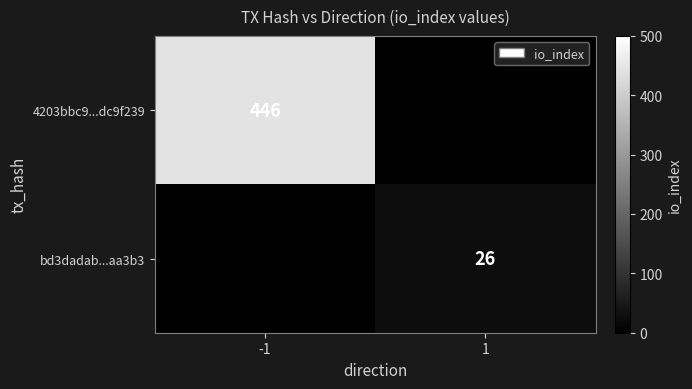

The 4203bbc9...dc9f239 series shows 446 at -1. True or false?

True